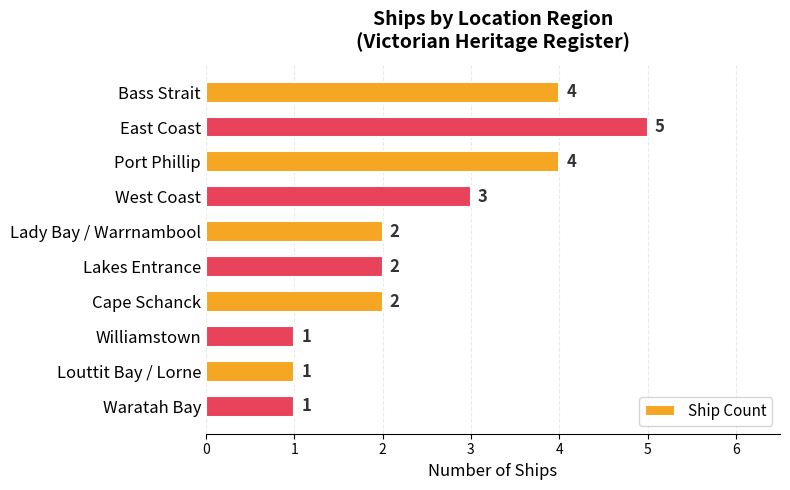

What is the difference between the second highest and minimum values?

3